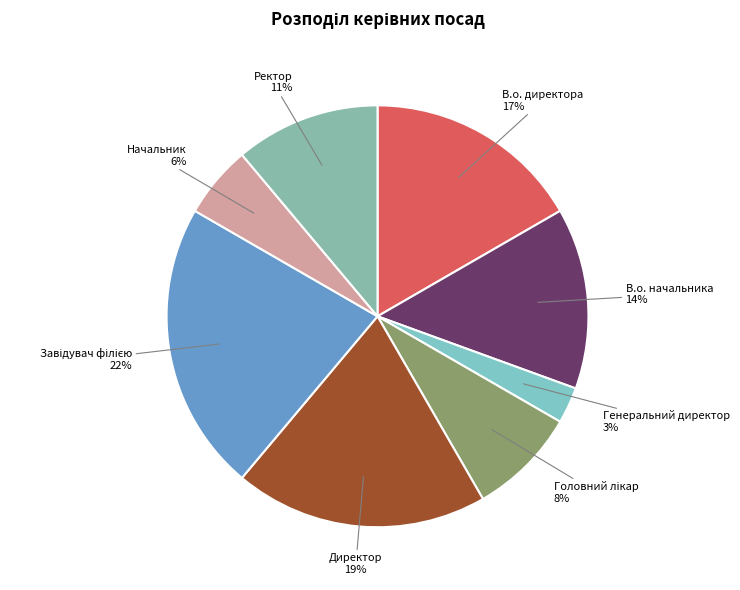

Is it true that В.о. начальника is 25% of the pie?

False